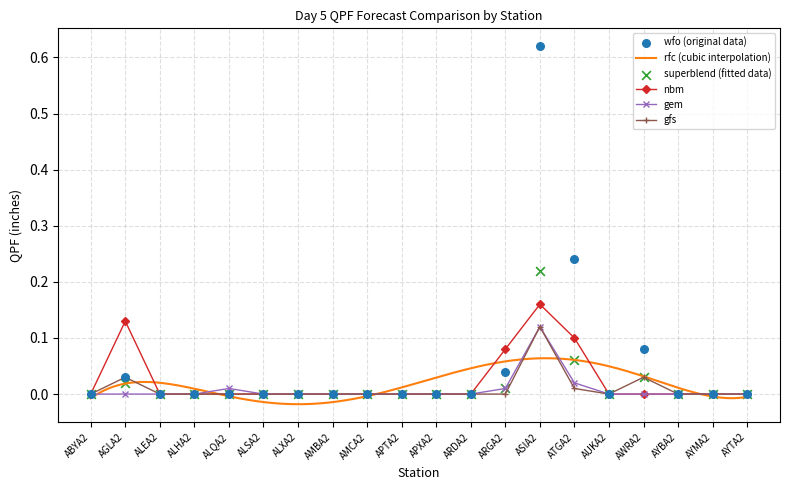

True or false: nbm has more than 0 interior local peaks.

True